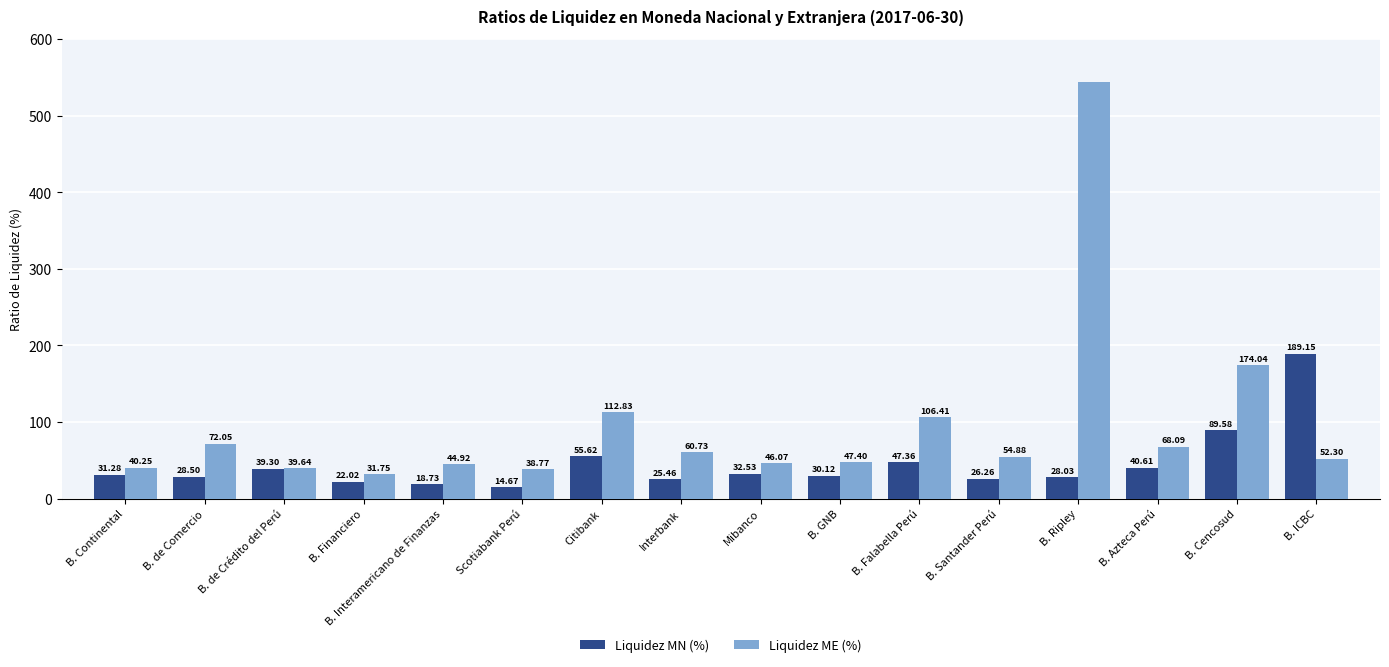

Rank the categories by Liquidez MN (%) value from lowest to highest.

Scotiabank Perú, B. Interamericano de Finanzas, B. Financiero, Interbank, B. Santander Perú, B. Ripley, B. de Comercio, B. GNB, B. Continental, Mibanco, B. de Crédito del Perú, B. Azteca Perú, B. Falabella Perú, Citibank, B. Cencosud, B. ICBC